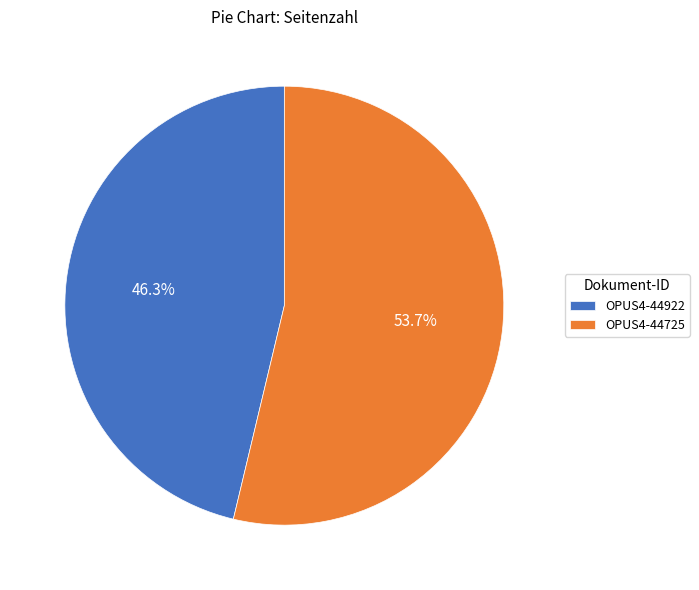

What percentage is the OPUS4-44922 slice, to the nearest percent?

46%